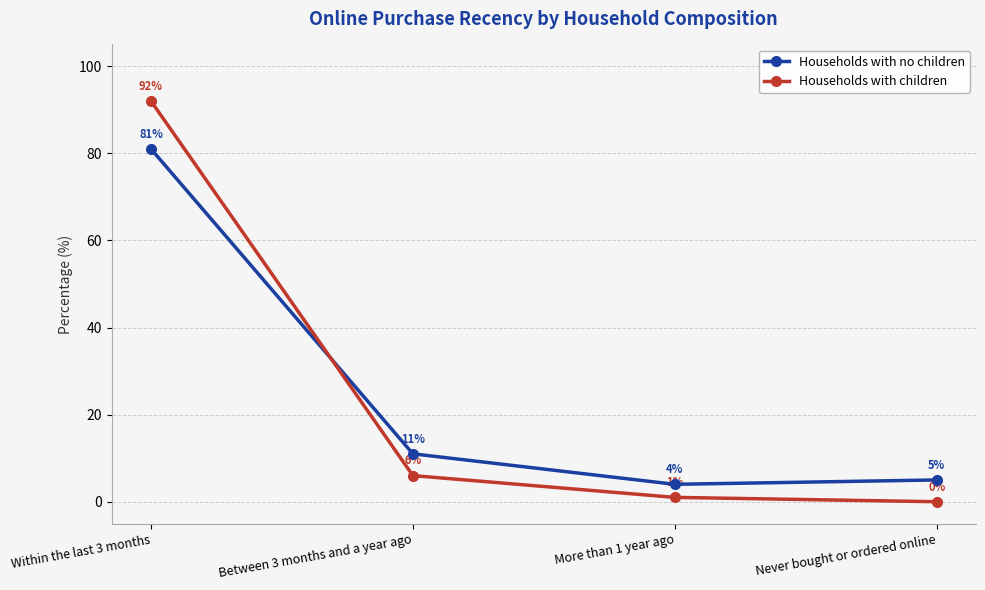

What are all the series names shown in the legend?

Households with no children, Households with children